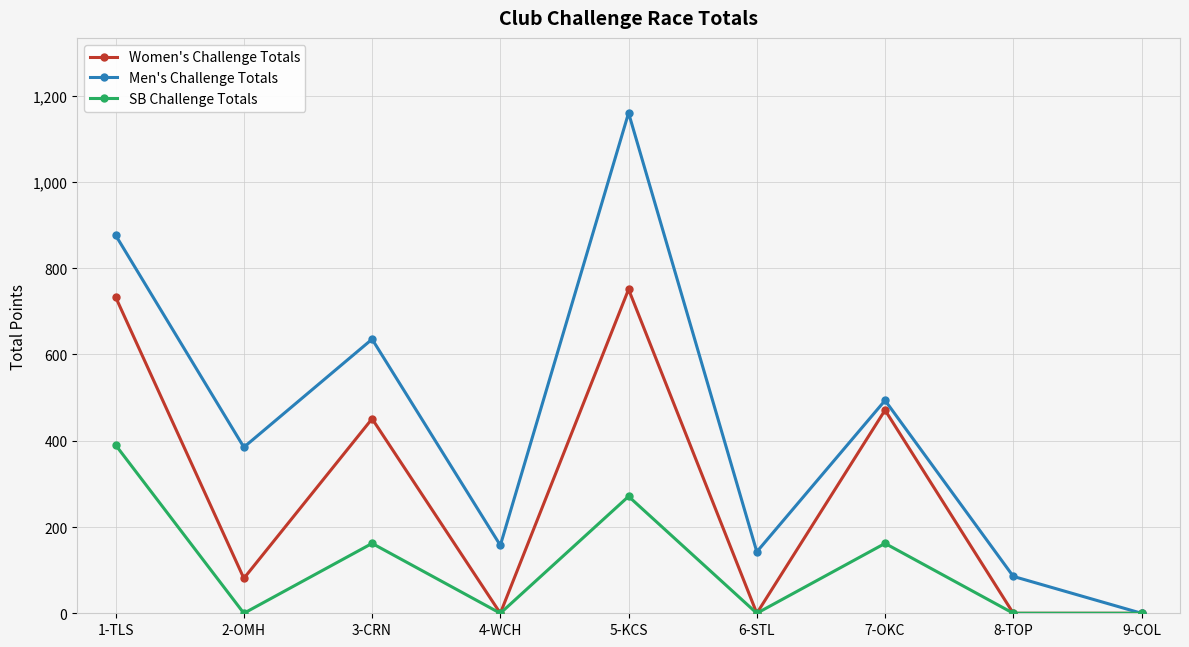

At which category does Men's Challenge Totals reach its first local peak?

3-CRN